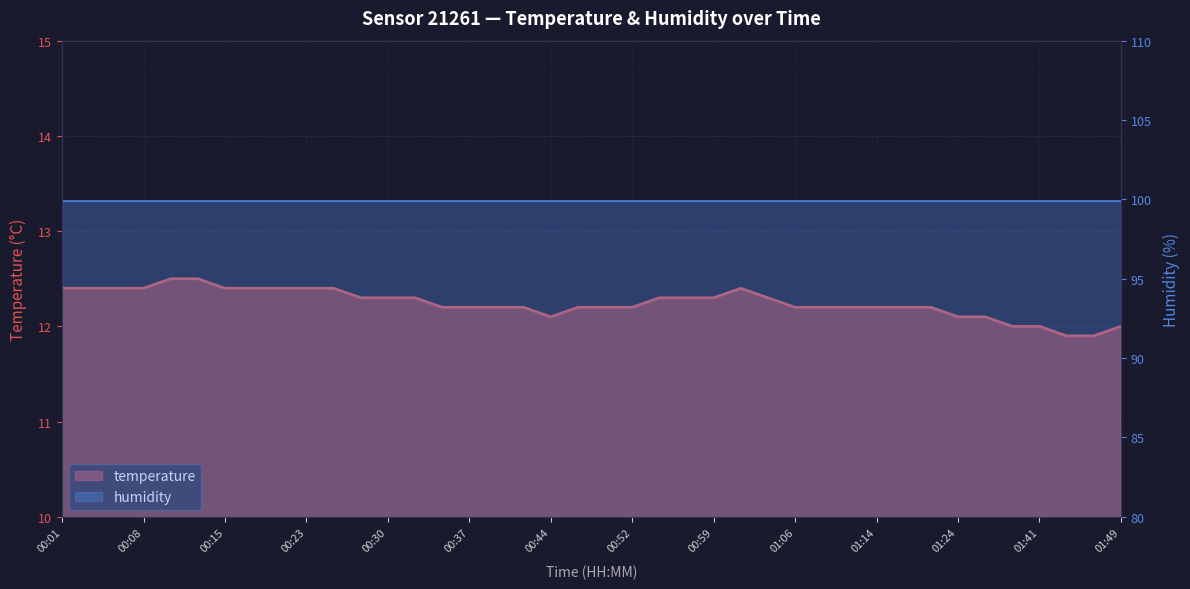

Approximately how many times larger is the value at 00:01 compared to 01:09?

1.0